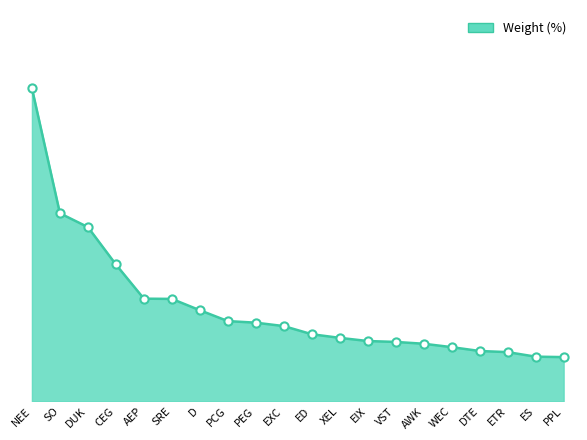

What is the change in value from ED to WEC?

-0.6